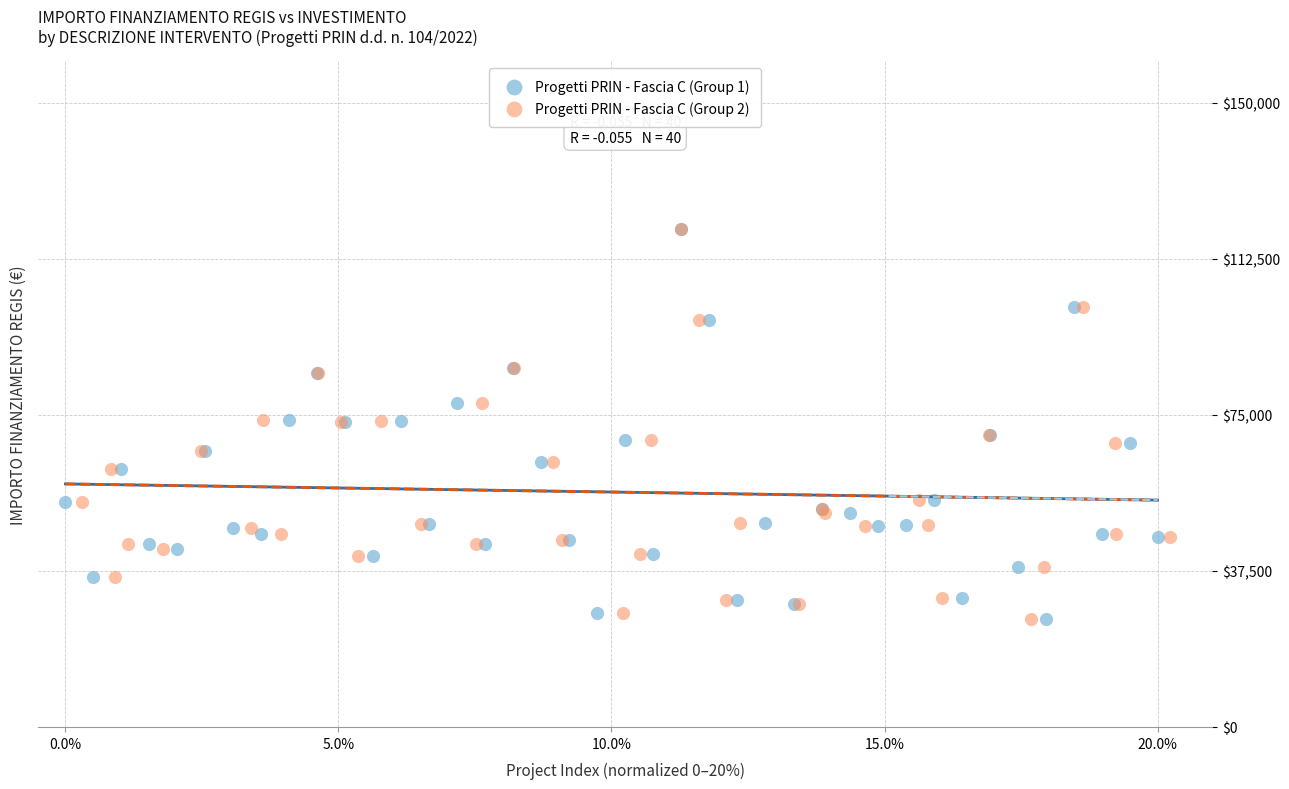

What are all the series names shown in the legend?

Progetti PRIN - Fascia C (Group 1), Progetti PRIN - Fascia C (Group 2)